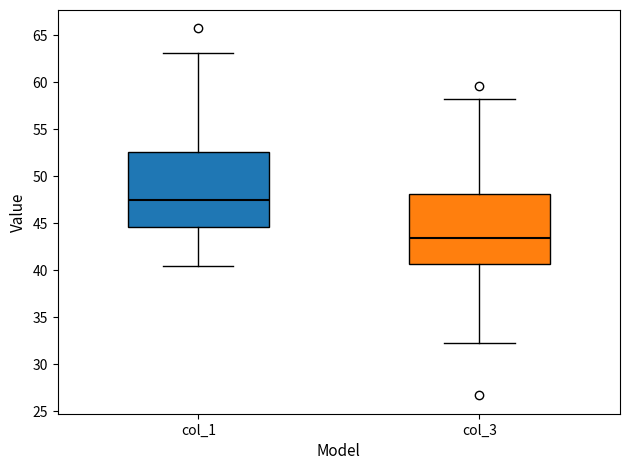

Reading left to right, transcribe this box plot: for each box, give where its median line is, the range the box spans, and where its two whiskers end, as read against the y-axis. The values are not printed on the chart, so give them approximately, as read against the axis.

col_1: median 47.5, box 44.5 to 52.5, whiskers 40.5 to 63.0
col_3: median 43.5, box 40.5 to 48.0, whiskers 32.5 to 58.0